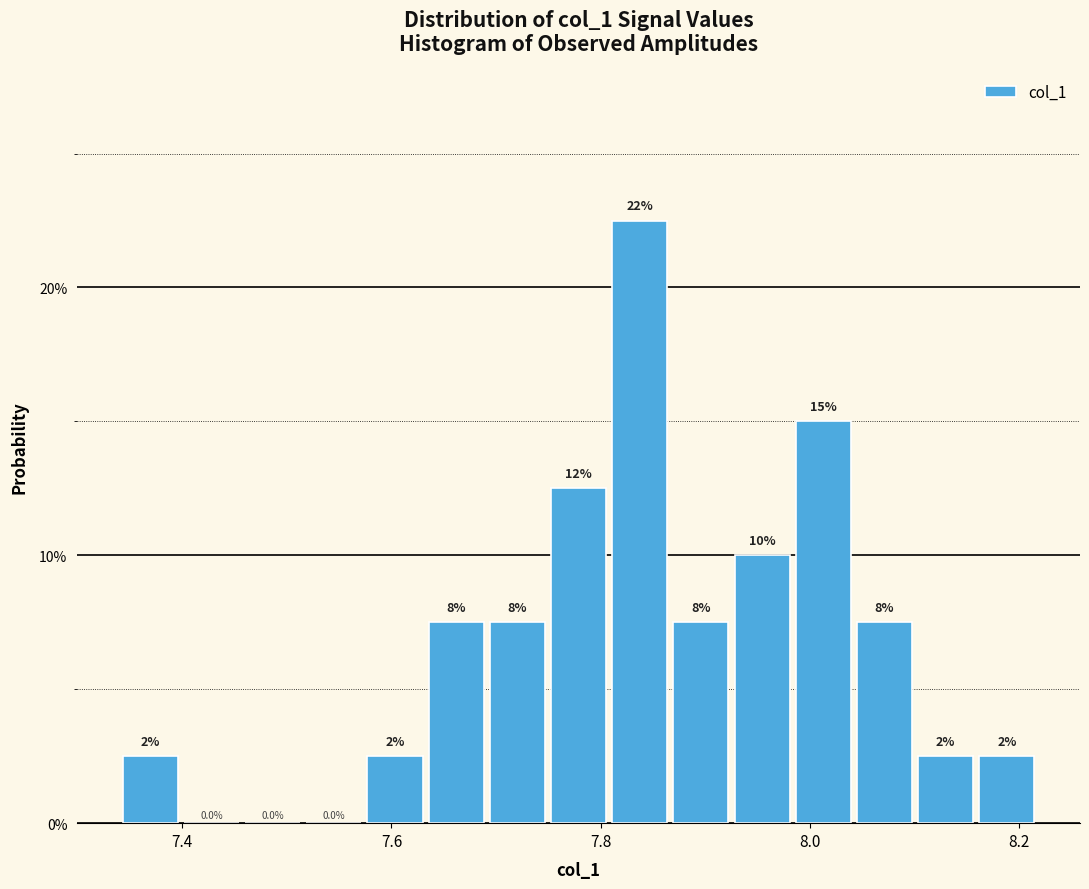

Read against the x-axis, roughly where is the centre of the tallest bar?

7.84